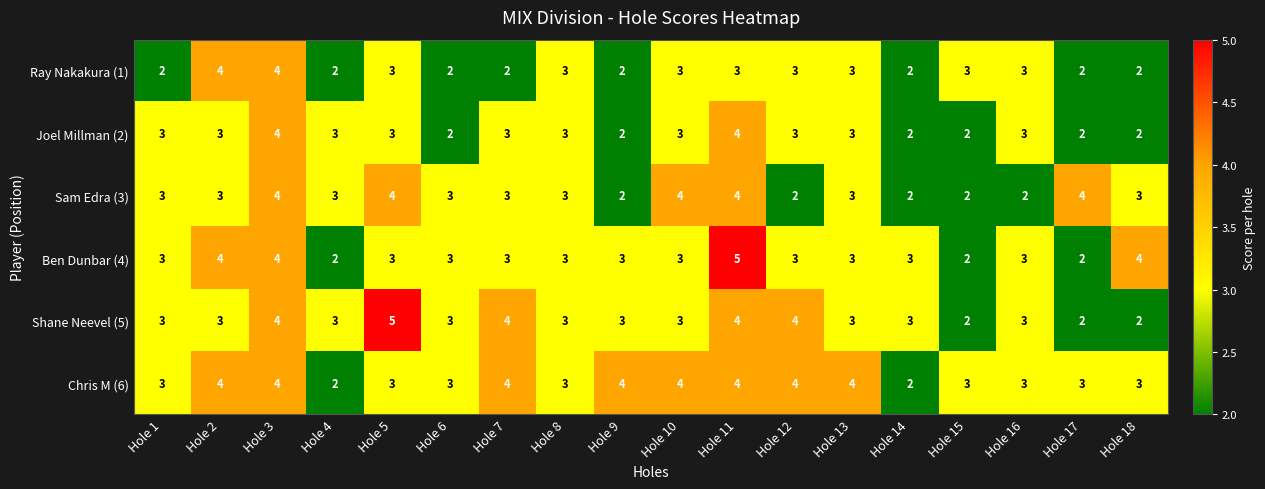

What is the average value of the Chris M (6) series?

3